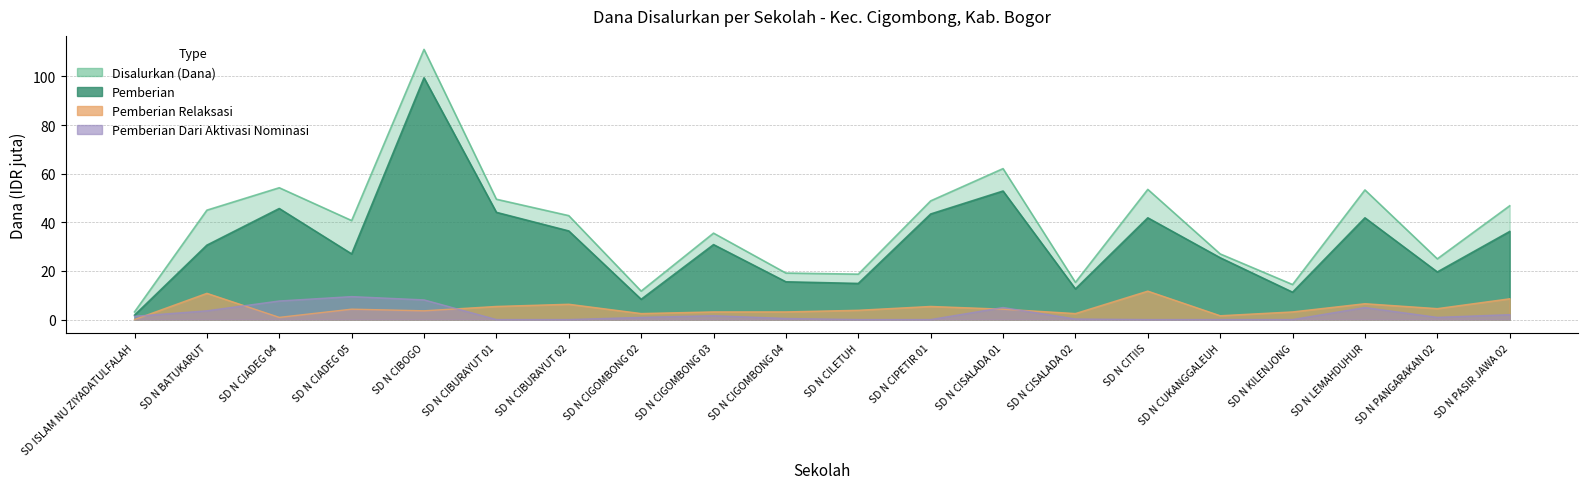

How many positive values does the Pemberian Dari Aktivasi Nominasi series have?

13